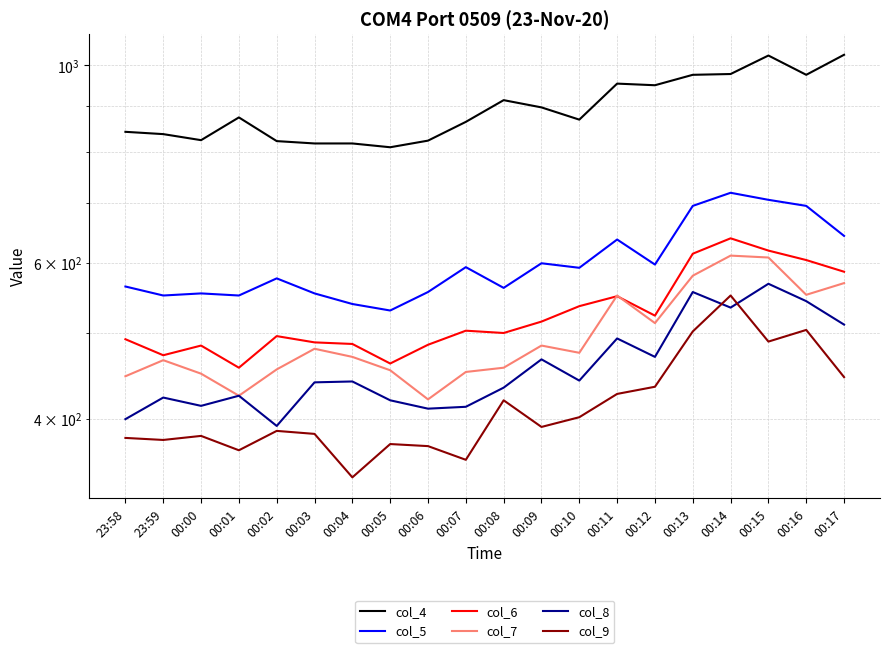

What position from the right is 00:05?

13